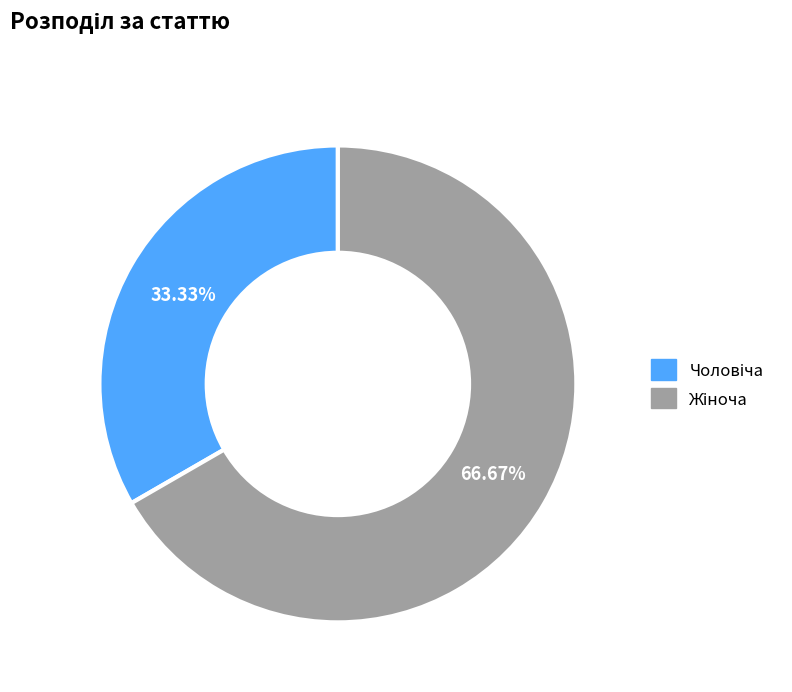

Is there a majority slice in this chart?

Yes